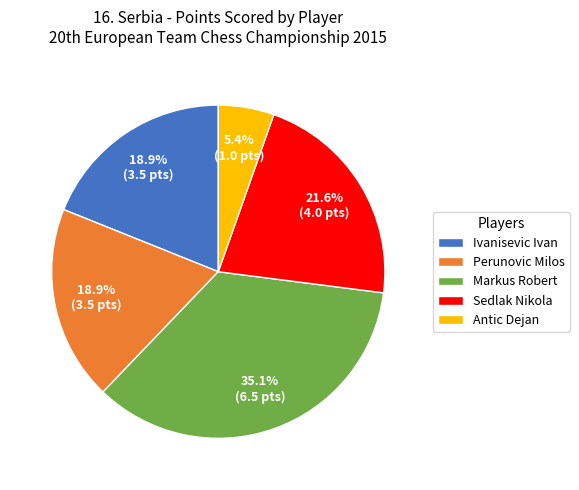

Is it true that Sedlak Nikola is 22% of the pie?

True